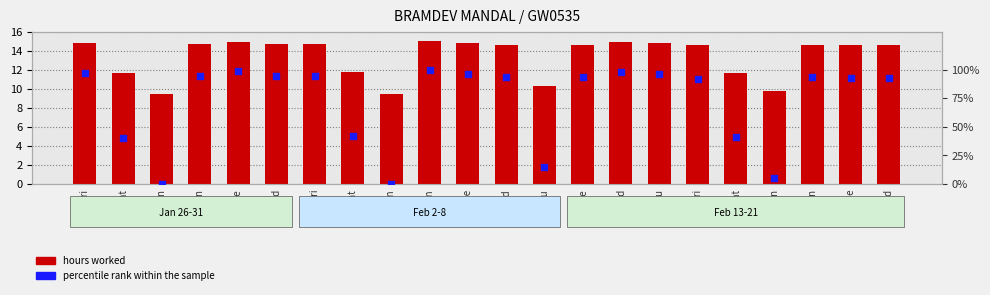

What are all the series names shown in the legend?

hours worked, percentile rank within the sample